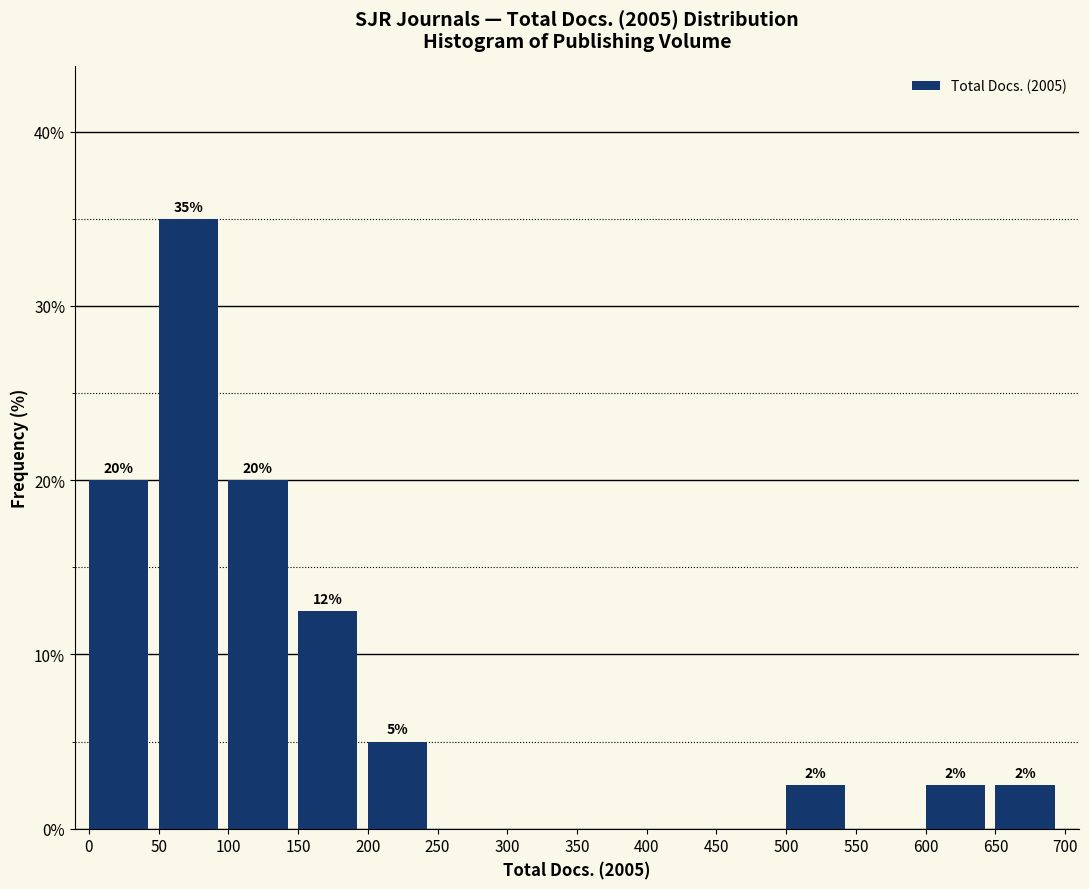

Over which range of the x-axis is the bar tallest?

50 to 100